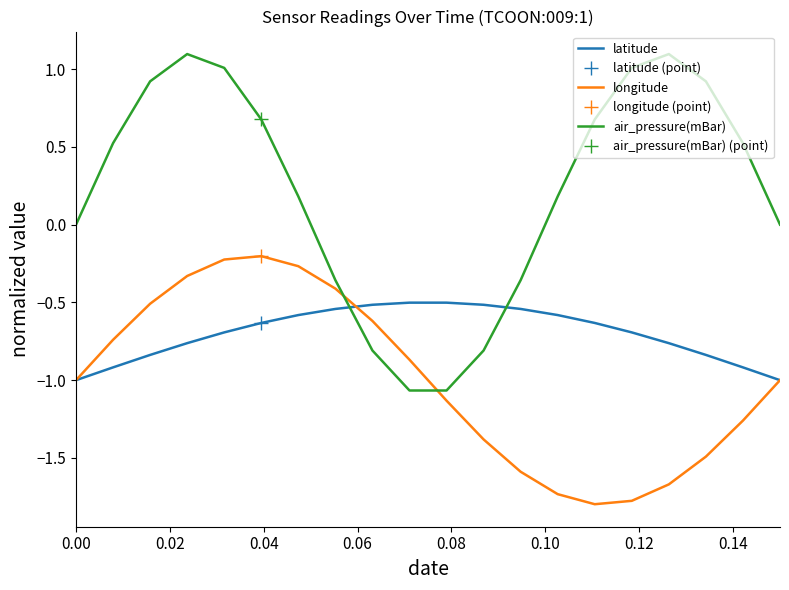

What is the sum of all latitude values?

-14.0